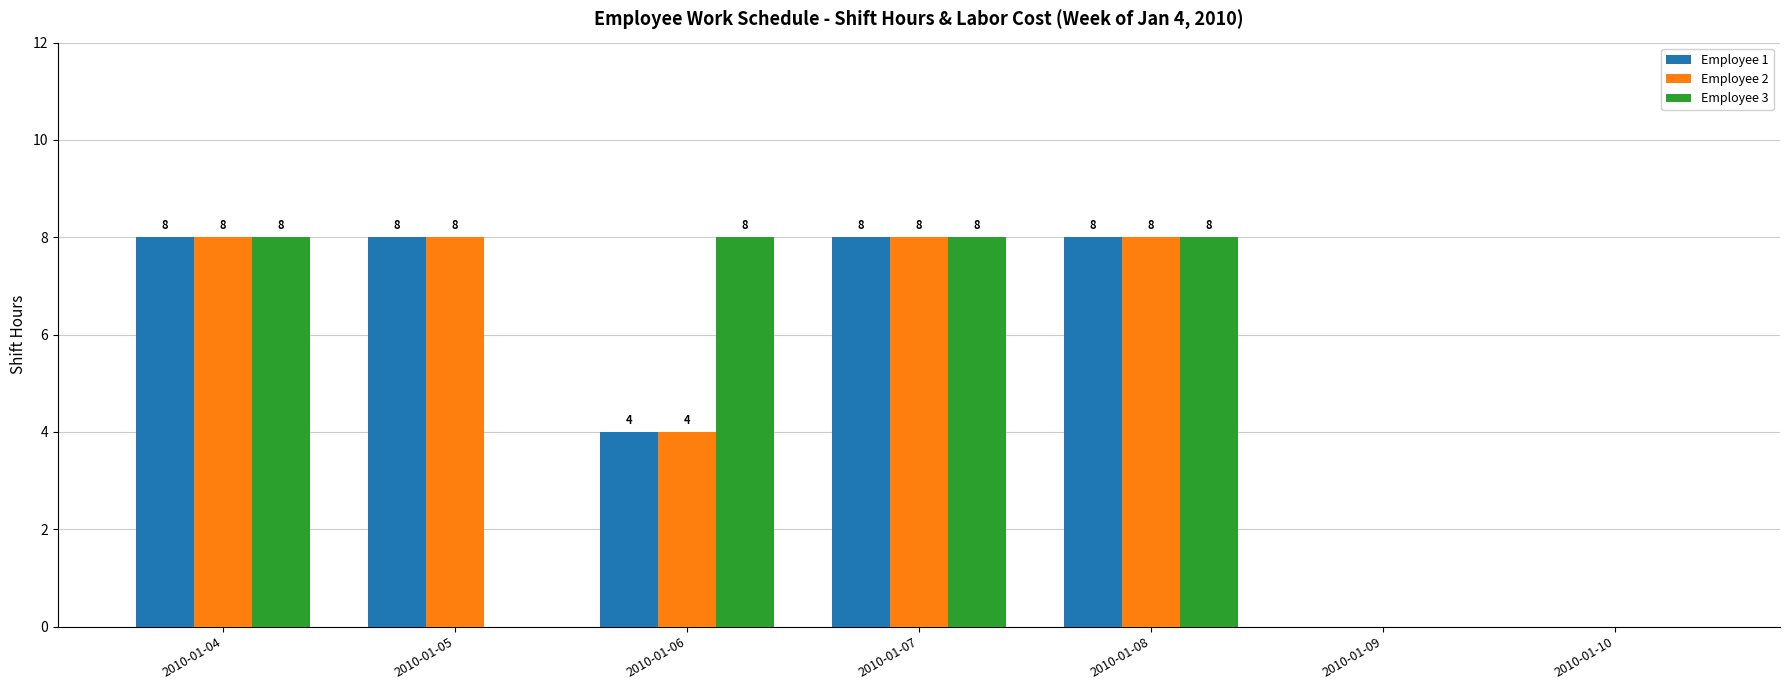

What is the total value across all series at 2010-01-07?

24